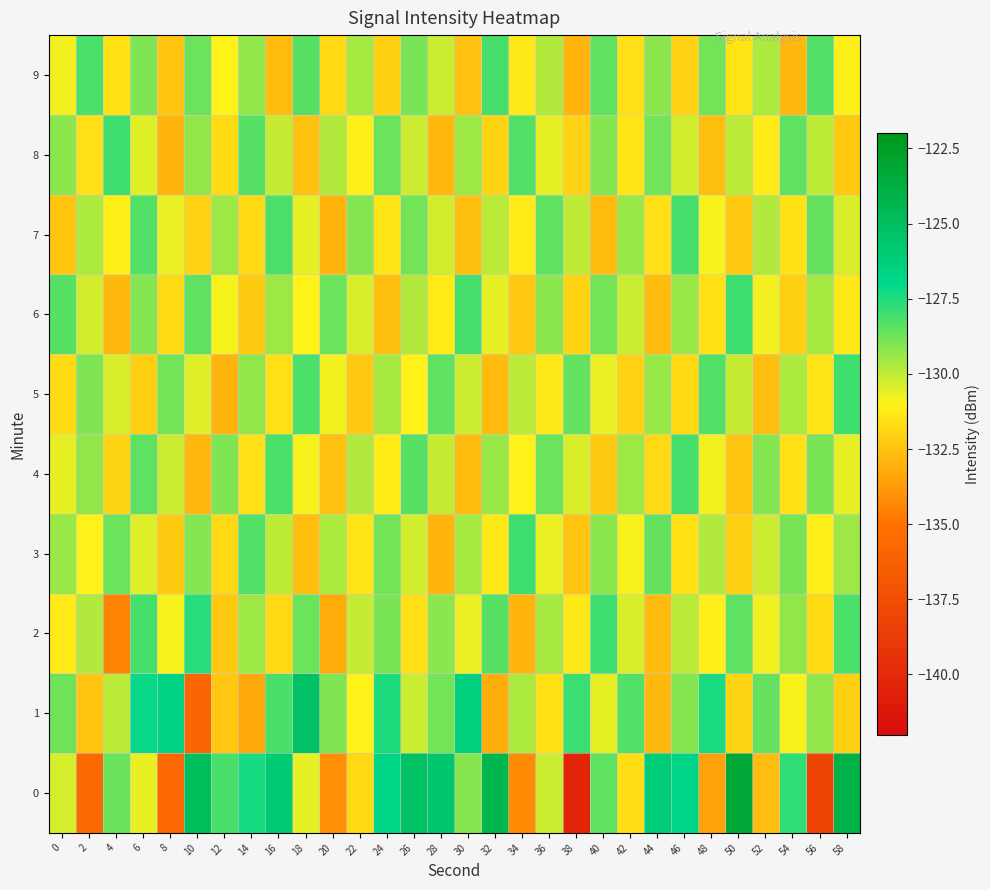

Reading left to right, list all the values displayed in this chart.

0: 0=-130.3	2=-135.6	4=-128.6	6=-130.6	8=-135.7	10=-124.9	12=-128.2	14=-127.4	16=-125.9	18=-130.6	20=-134.1	22=-131.8	24=-126.7	26=-125.2	28=-125.7	30=-129.1	32=-124.3	34=-134.3	36=-130.2	38=-140.3	40=-128.5	42=-131.6	44=-126.1	46=-126.8	48=-133.5	50=-123.3	52=-132.6	54=-127.8	56=-138.1	58=-124.1
1: 0=-128.8	2=-132.4	4=-129.9	6=-127.1	8=-126.7	10=-135.8	12=-132.3	14=-133.3	16=-128.2	18=-125.3	20=-129.0	22=-131.0	24=-127.5	26=-130.2	28=-128.8	30=-126.4	32=-133.1	34=-129.7	36=-131.5	38=-127.9	40=-130.6	42=-128.3	44=-132.8	46=-129.1	48=-127.4	50=-131.9	52=-128.6	54=-130.9	56=-129.3	58=-132.1
2: 0=-131.2	2=-129.8	4=-134.5	6=-128.1	8=-130.9	10=-127.6	12=-132.3	14=-129.5	16=-131.8	18=-128.7	20=-133.2	22=-130.1	24=-128.9	26=-131.6	28=-129.2	30=-130.7	32=-128.4	34=-132.9	36=-129.6	38=-131.3	40=-128.0	42=-130.4	44=-132.7	46=-129.9	48=-131.1	50=-128.5	52=-130.8	54=-129.3	56=-131.7	58=-128.2
3: 0=-129.4	2=-131.0	4=-128.7	6=-130.5	8=-132.2	10=-129.1	12=-131.8	14=-128.3	16=-130.0	18=-132.6	20=-129.7	22=-131.4	24=-128.8	26=-130.3	28=-132.9	30=-129.6	32=-131.3	34=-128.0	36=-130.7	38=-132.4	40=-129.2	42=-130.9	44=-128.6	46=-131.5	48=-129.8	50=-132.1	52=-130.2	54=-128.9	56=-131.1	58=-129.5
4: 0=-130.6	2=-129.3	4=-131.9	6=-128.5	8=-130.2	10=-132.8	12=-129.0	14=-131.6	16=-128.2	18=-130.9	20=-132.5	22=-129.8	24=-131.2	26=-128.4	28=-130.1	30=-132.7	32=-129.4	34=-131.0	36=-128.7	38=-130.4	40=-132.2	42=-129.5	44=-131.8	46=-128.1	48=-130.8	50=-132.4	52=-129.1	54=-131.5	56=-128.9	58=-130.6
5: 0=-131.7	2=-129.0	4=-130.4	6=-132.1	8=-128.8	10=-130.5	12=-132.9	14=-129.3	16=-131.6	18=-128.2	20=-130.8	22=-132.3	24=-129.6	26=-131.0	28=-128.5	30=-130.2	32=-132.7	34=-129.9	36=-131.3	38=-128.6	40=-130.7	42=-132.0	44=-129.4	46=-131.8	48=-128.3	50=-130.1	52=-132.6	54=-129.7	56=-131.4	58=-128.0
6: 0=-128.4	2=-130.3	4=-132.8	6=-129.1	8=-131.7	10=-128.5	12=-130.9	14=-132.2	16=-129.5	18=-131.0	20=-128.7	22=-130.4	24=-132.6	26=-129.8	28=-131.2	30=-128.1	32=-130.6	34=-132.3	36=-129.2	38=-131.9	40=-128.8	42=-130.2	44=-132.7	46=-129.4	48=-131.5	50=-128.0	52=-130.8	54=-132.1	56=-129.6	58=-131.3
7: 0=-132.4	2=-129.7	4=-131.1	6=-128.3	8=-130.7	10=-132.0	12=-129.5	14=-131.8	16=-128.2	18=-130.6	20=-132.9	22=-129.1	24=-131.4	26=-128.8	28=-130.3	30=-132.6	32=-129.9	34=-131.2	36=-128.5	38=-130.0	40=-132.7	42=-129.4	44=-131.6	46=-128.1	48=-130.9	50=-132.3	52=-129.8	54=-131.5	56=-128.6	58=-130.4
8: 0=-129.2	2=-131.6	4=-128.0	6=-130.5	8=-132.9	10=-129.3	12=-131.7	14=-128.4	16=-130.1	18=-132.5	20=-129.8	22=-131.1	24=-128.7	26=-130.2	28=-132.8	30=-129.5	32=-131.9	34=-128.3	36=-130.6	38=-132.0	40=-129.1	42=-131.4	44=-128.8	46=-130.3	48=-132.6	50=-129.9	52=-131.2	54=-128.5	56=-130.0	58=-132.3
9: 0=-130.8	2=-128.2	4=-131.5	6=-129.0	8=-132.4	10=-128.7	12=-131.0	14=-129.3	16=-132.7	18=-128.4	20=-131.8	22=-129.6	24=-132.1	26=-128.9	28=-130.2	30=-132.5	32=-128.1	34=-131.3	36=-129.8	38=-132.9	40=-128.5	42=-131.6	44=-129.2	46=-132.0	48=-128.8	50=-131.4	52=-129.7	54=-132.8	56=-128.3	58=-131.1